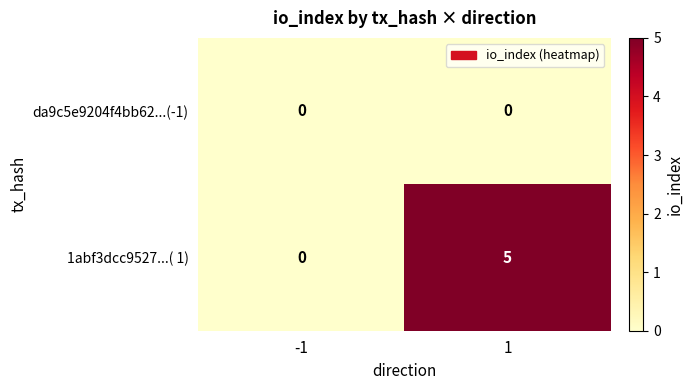

Which series has the largest total across all categories?

1abf3dcc9527...( 1)